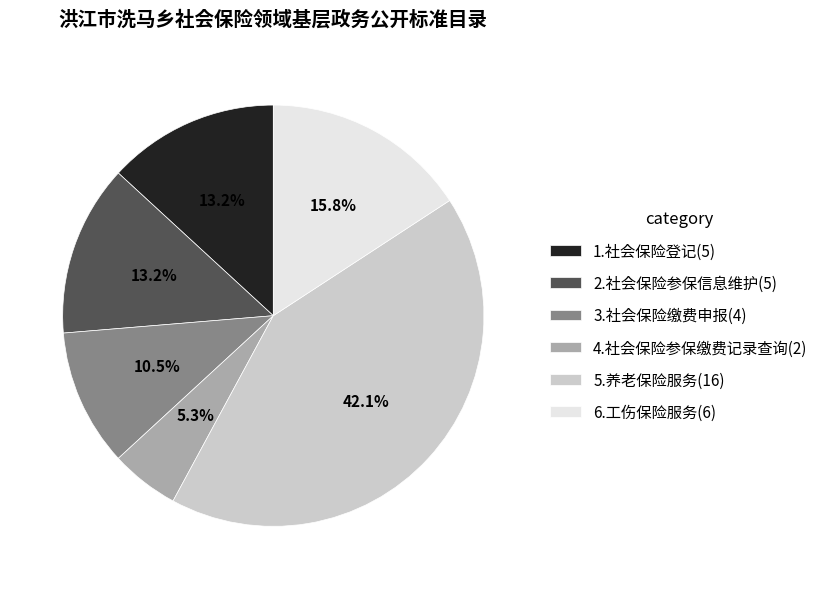

What is the largest slice in the pie chart?

5.养老保险服务